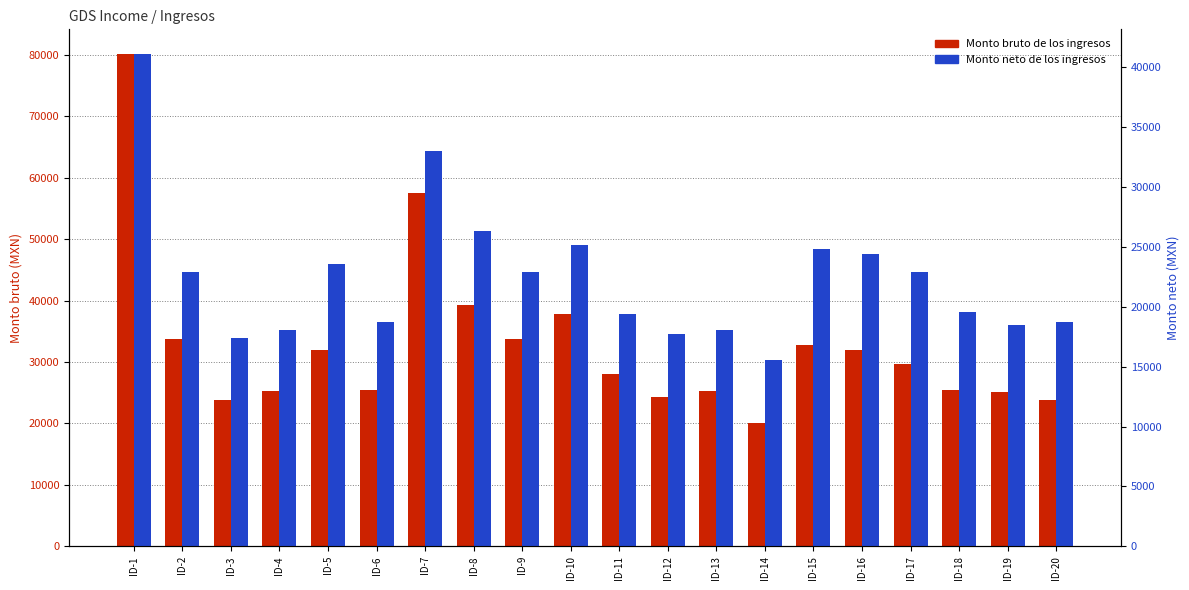

Where does the Monto bruto de los ingresos series first go above 29731?

ID-1